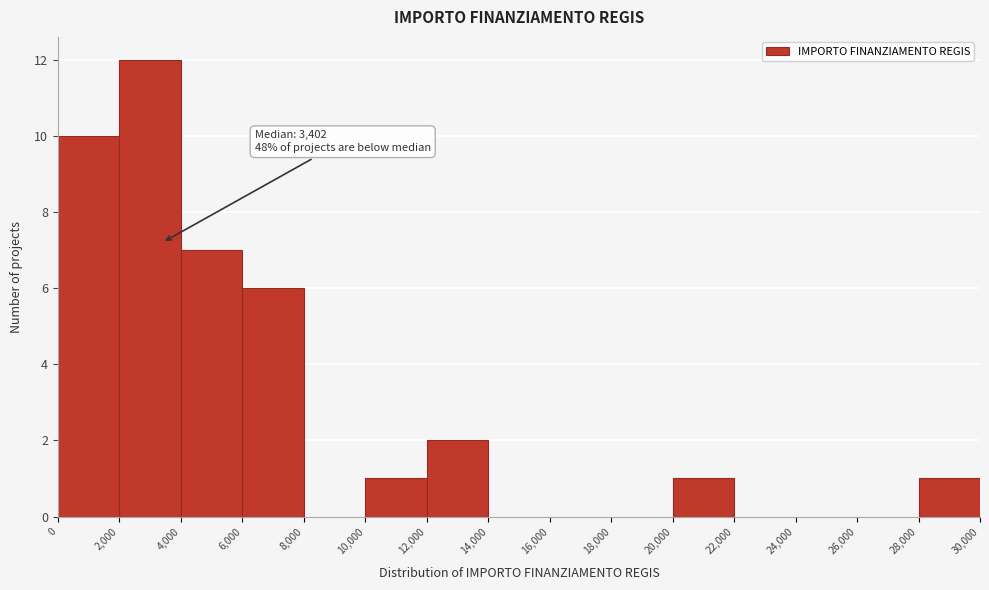

Over which range of the x-axis is the bar tallest?

2,000 to 4,000